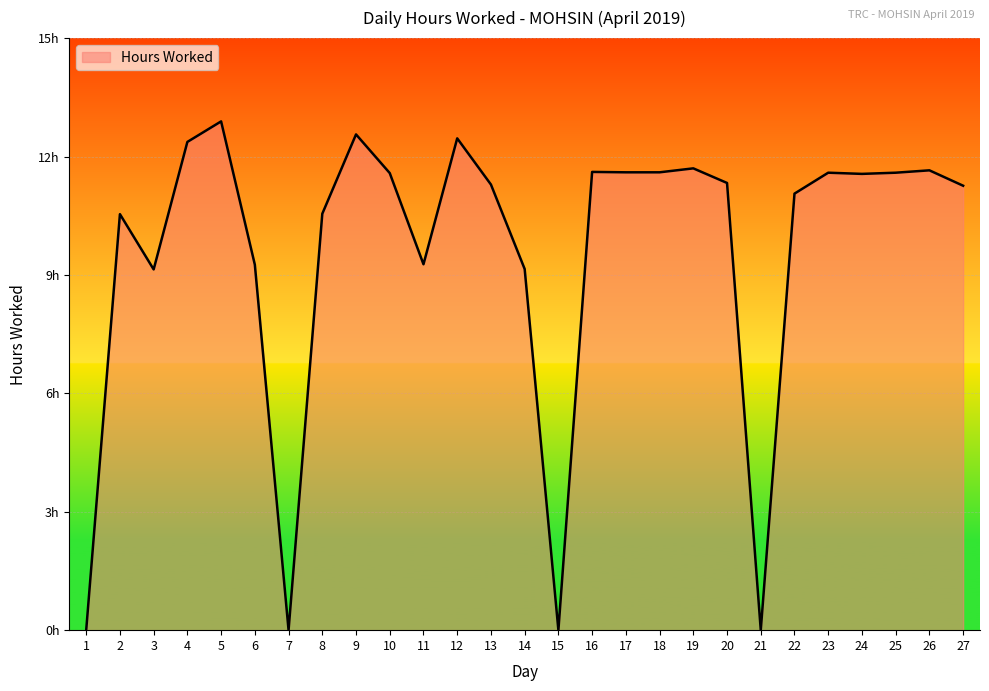

Rank the categories by value from lowest to highest.

1, 7, 15, 21, 3, 14, 6, 11, 2, 8, 22, 27, 13, 20, 24, 10, 23, 25, 17, 18, 16, 26, 19, 4, 12, 9, 5